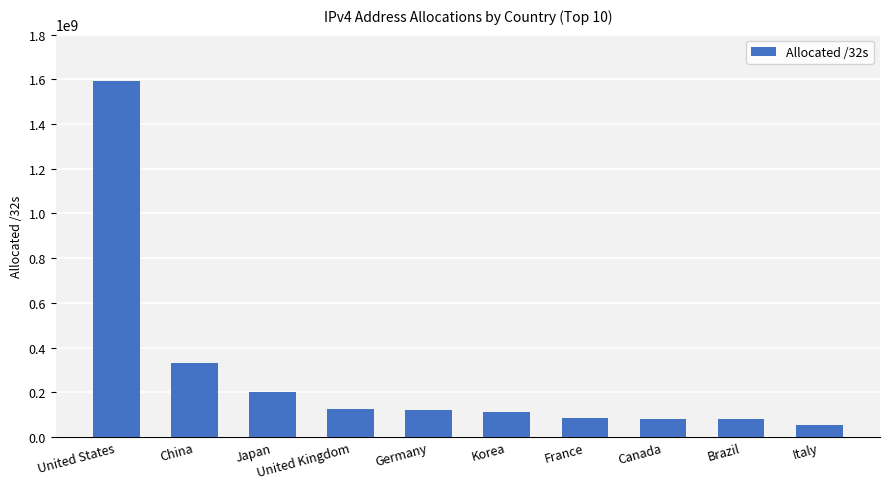

What position from the left is China?

2